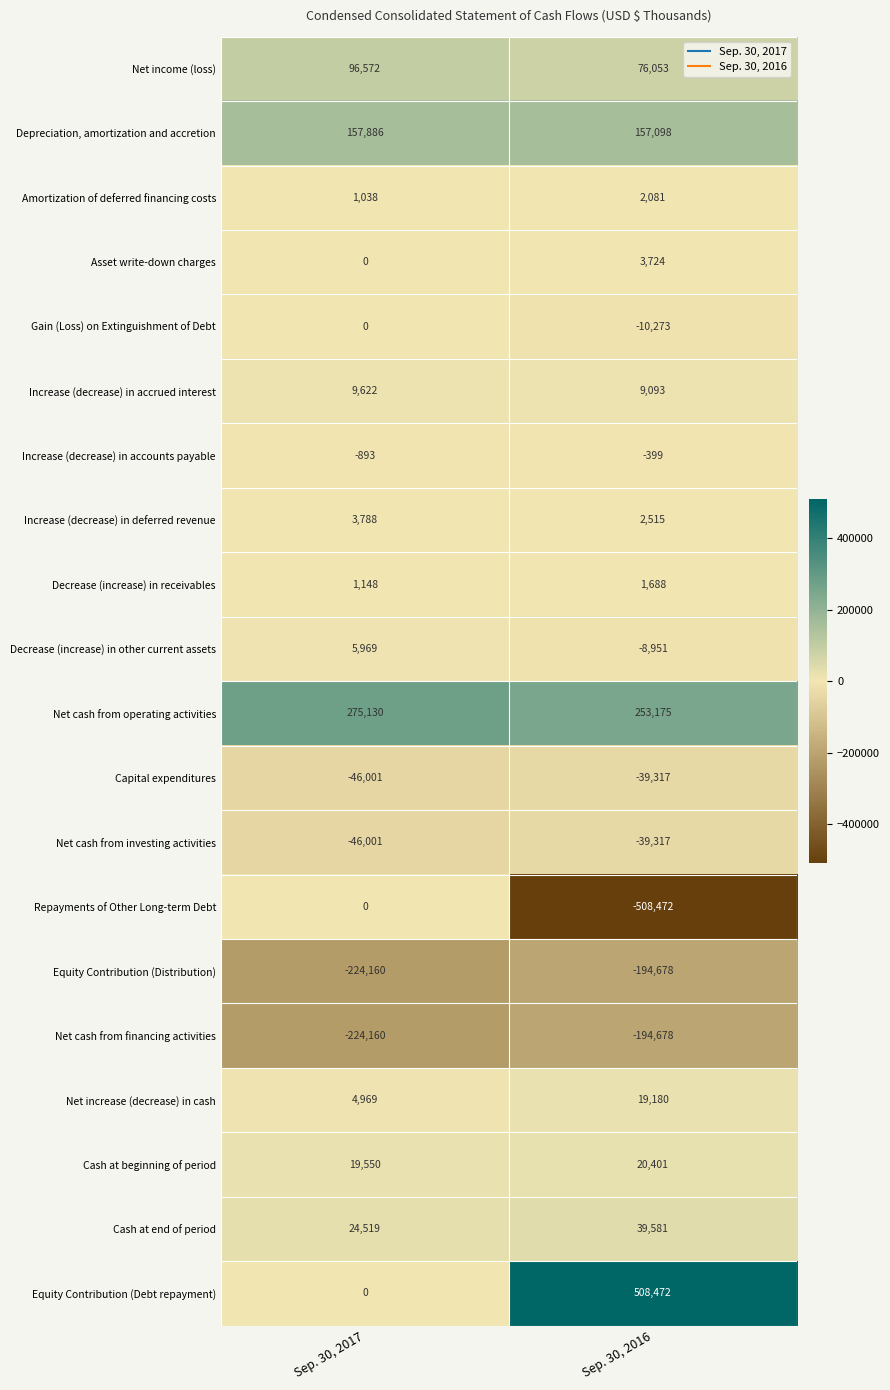

Where is Net cash from operating activities nearest to the value 264152?

Sep. 30, 2016